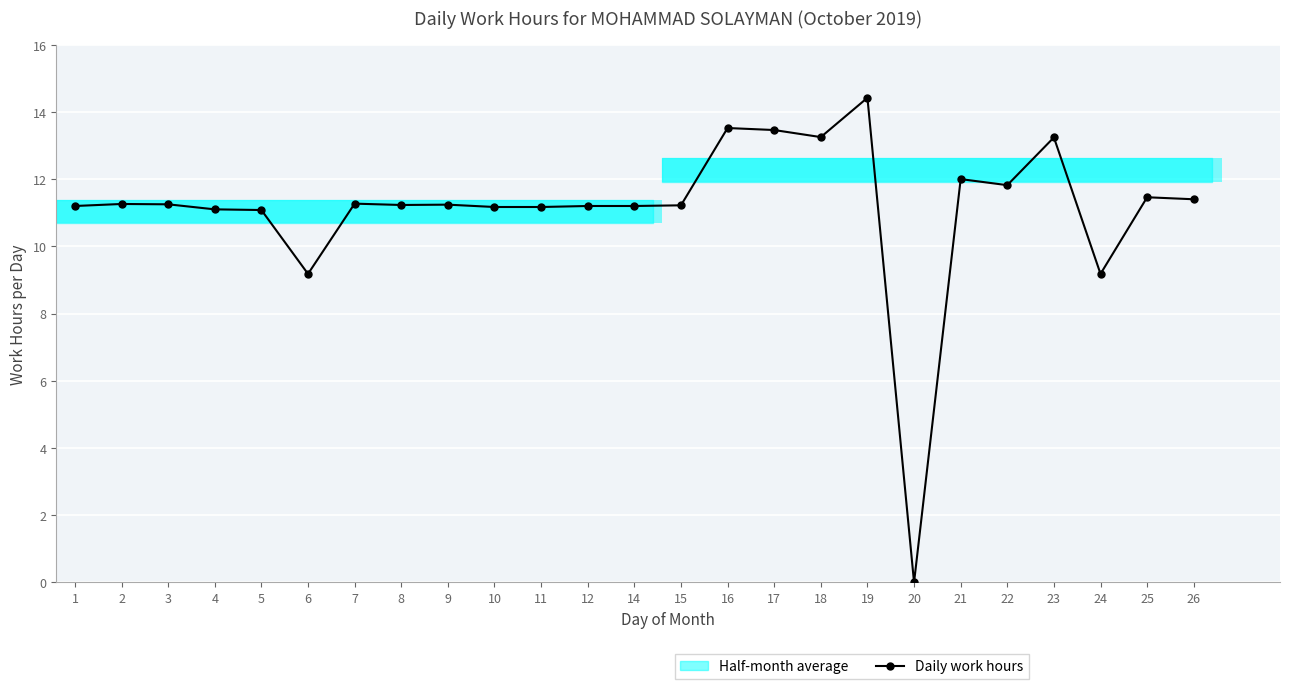

What is the ratio of the value at 21 to the value at 17?

0.9